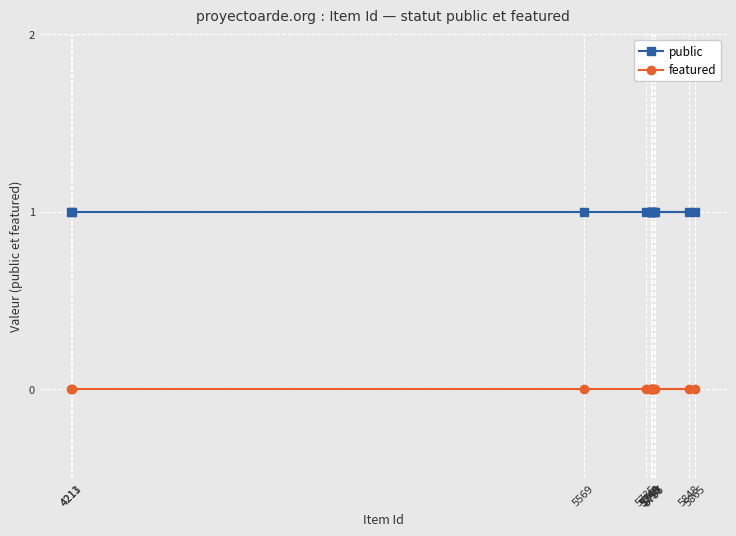

Rank the categories by featured value from lowest to highest.

4211, 4213, 5569, 5865, 5848, 5746, 5735, 5755, 5757, 5748, 5749, 5750